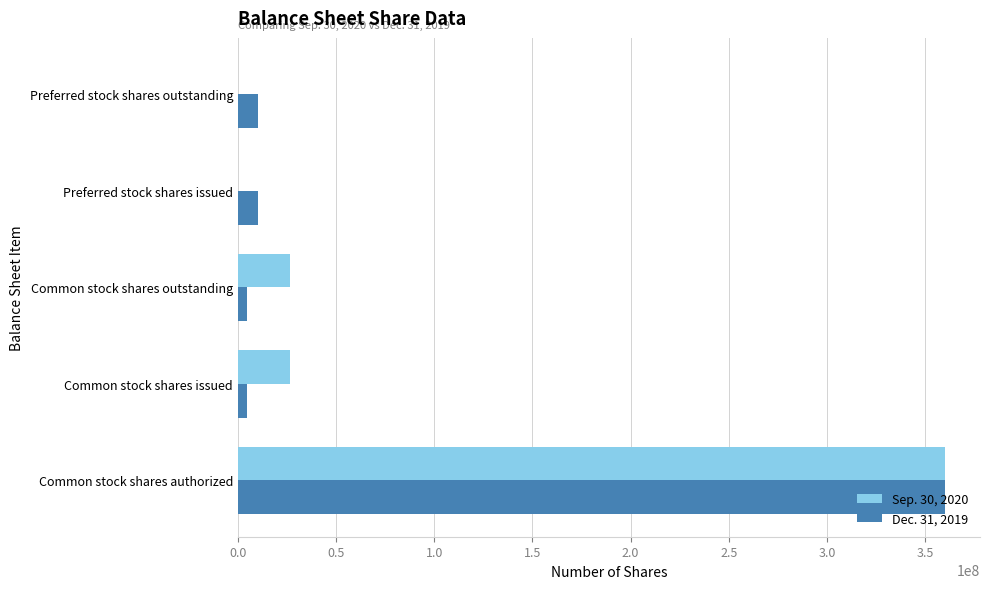

The Sep. 30, 2020 series shows 112962959 at Common stock shares authorized. True or false?

False